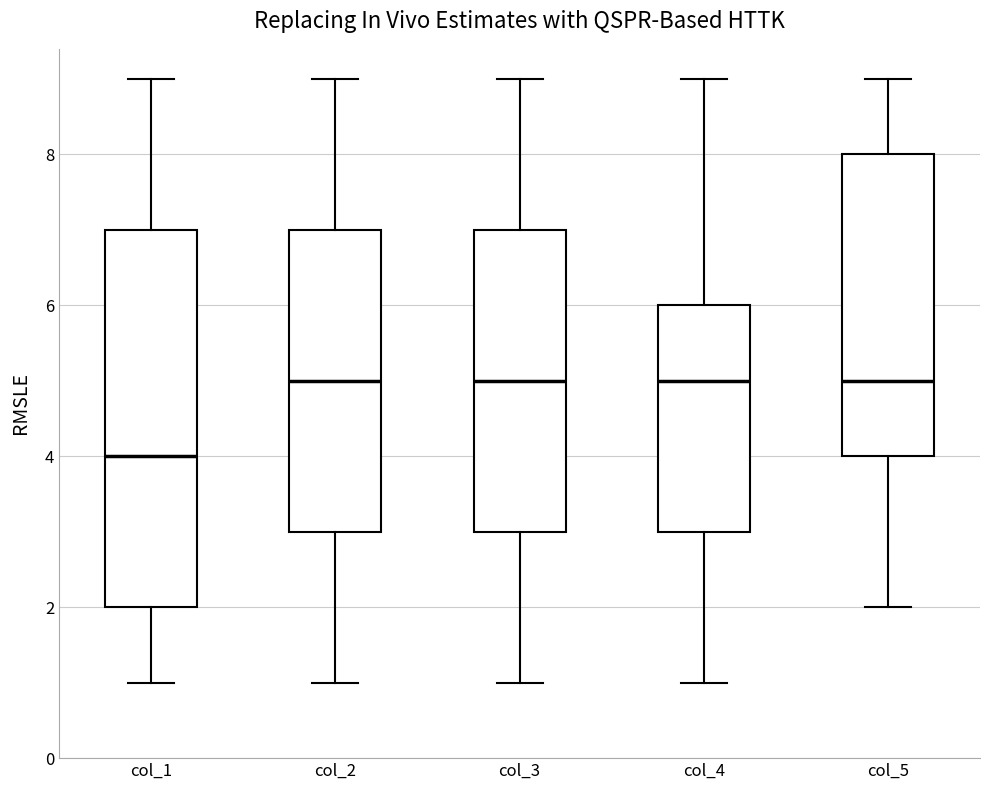

Comparing the boxes themselves (not the whiskers), which one is the tallest?

col_1